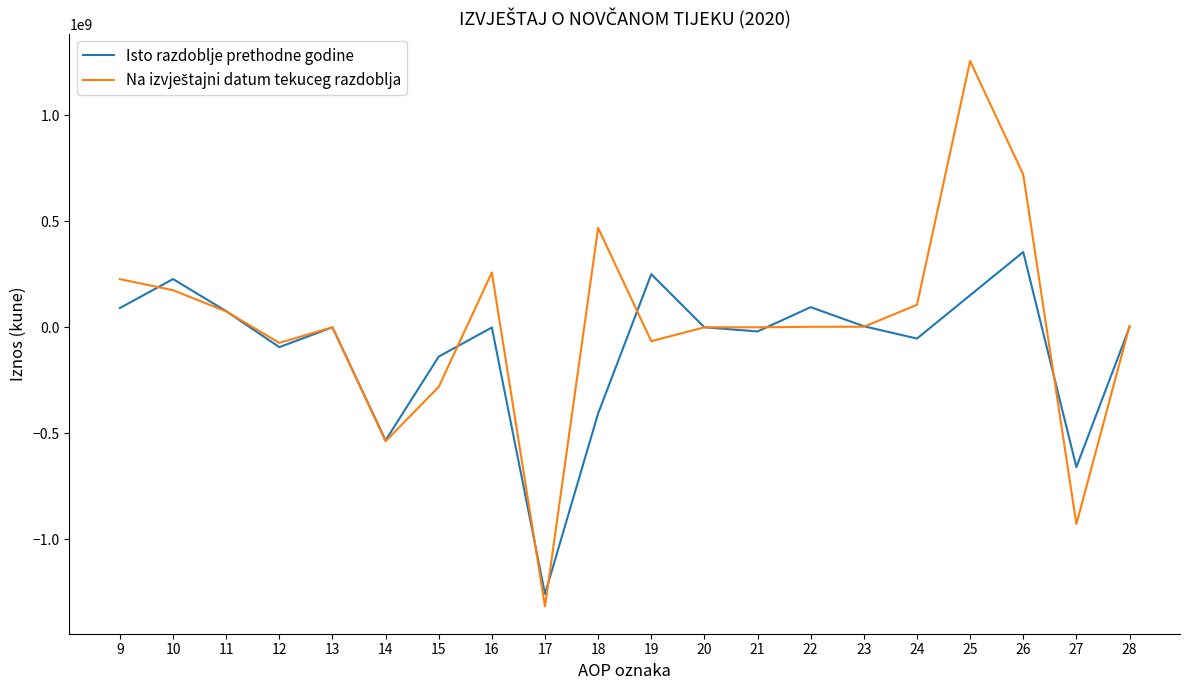

What is the smallest value displayed?

-1316301519